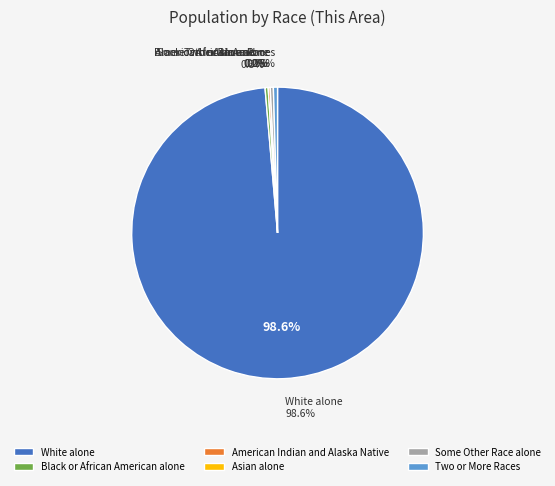

Which slice represents more than half of the pie?

White alone